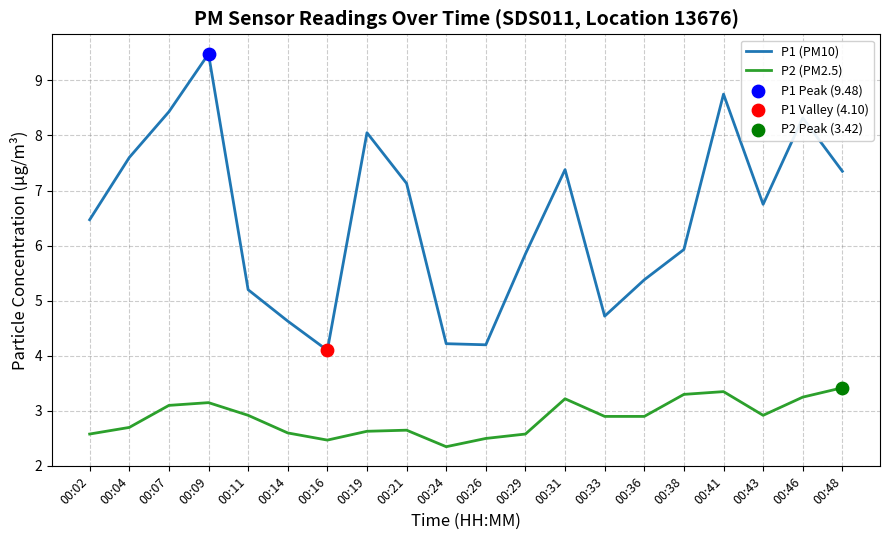

Which series has the largest range (max minus min)?

P1 (PM10)